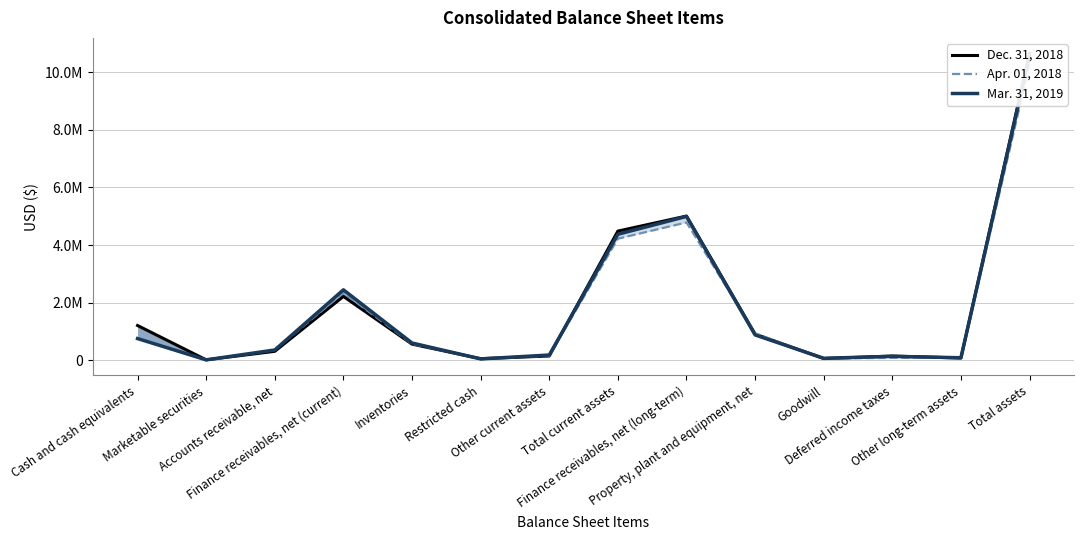

True or false: Apr. 01, 2018 has more than 1 interior local peaks.

True